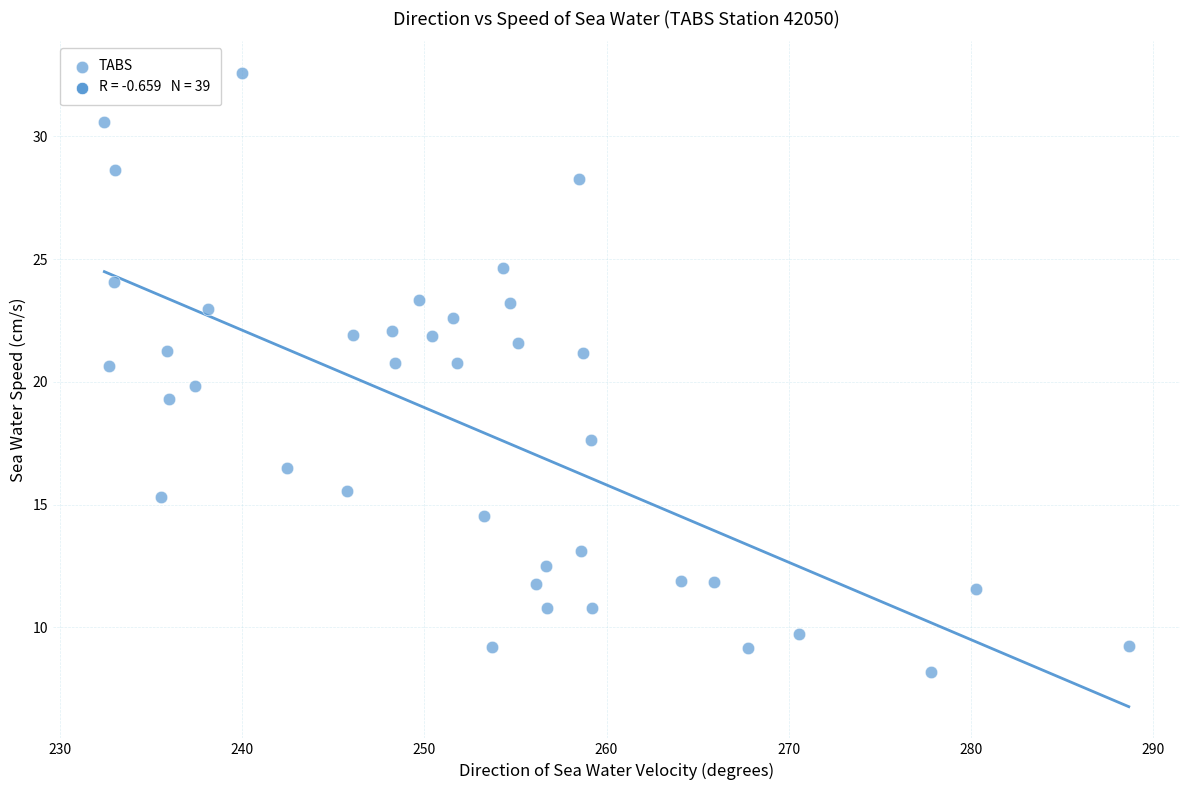

What is the range of Y values (max minus min)?

24.4